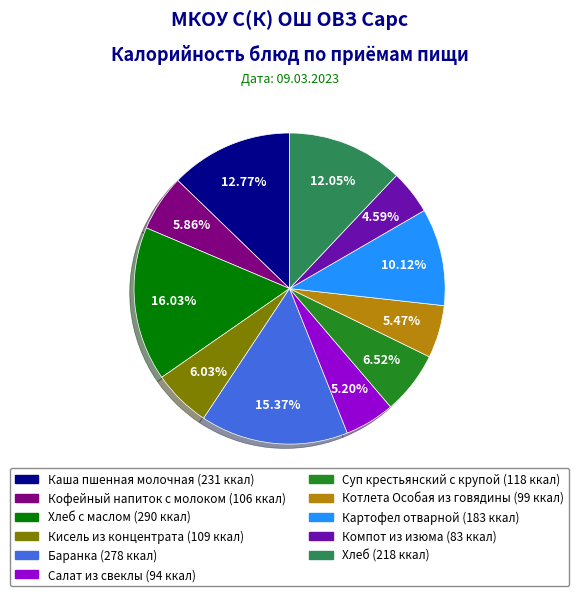

Does any single category account for the majority?

No